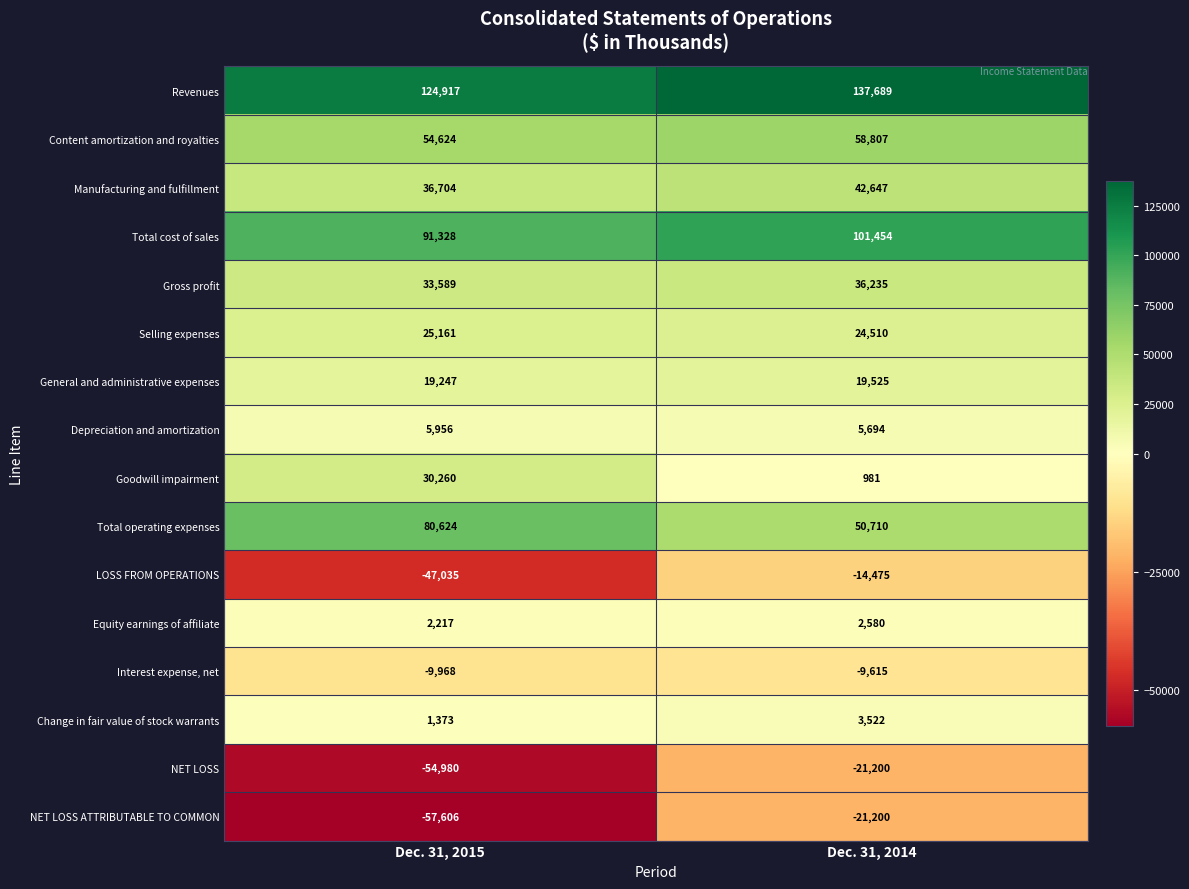

At how many categories does at least one series exceed 131697?

1